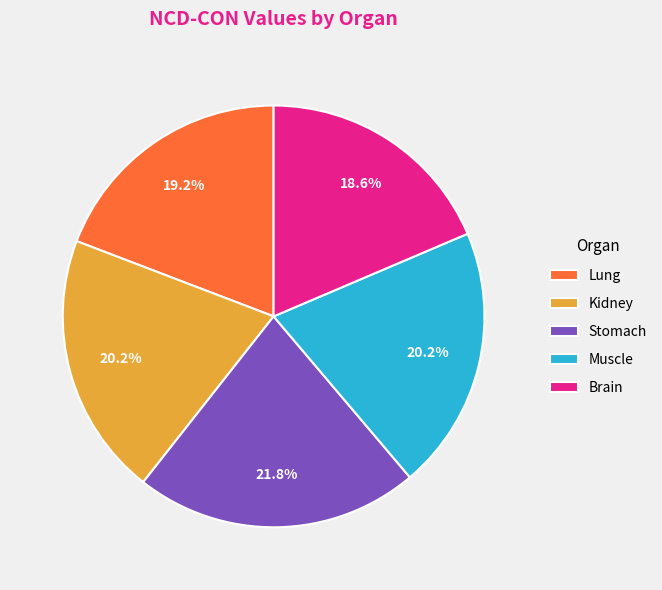

Is there any slice that represents more than half of the pie?

No